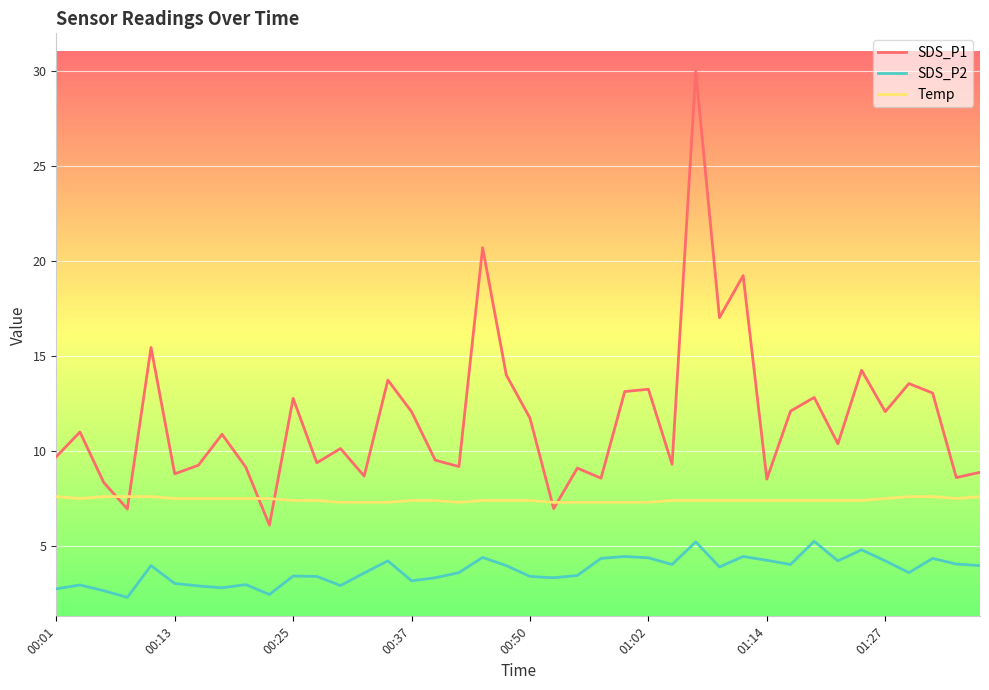

Which series has the largest total across all categories?

SDS_P1